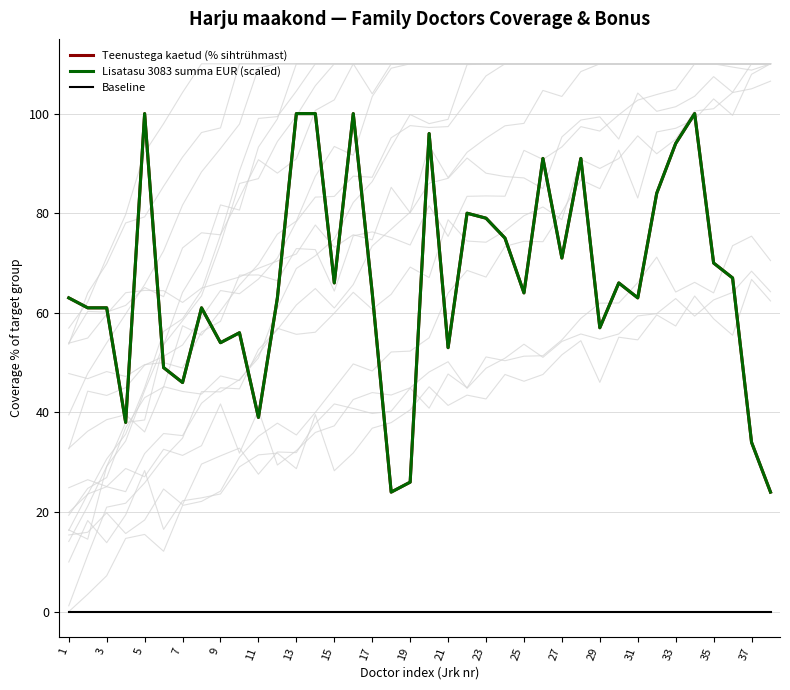

Which series has the largest total across all categories?

Lisatasu 3083 summa EUR (scaled)